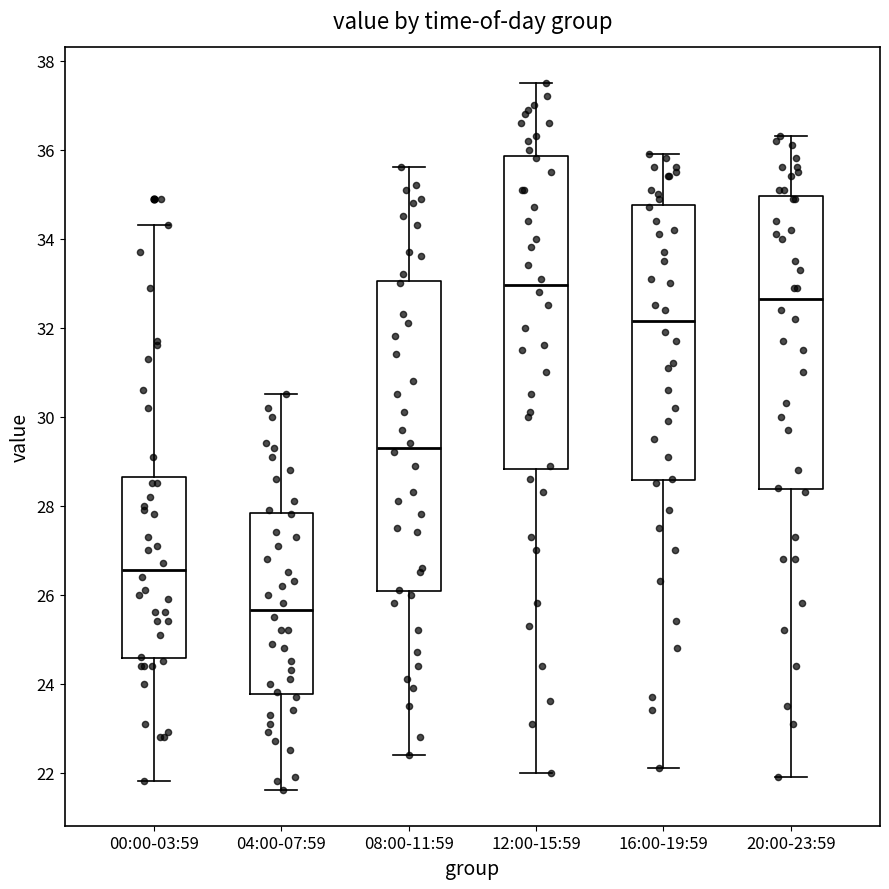

Which box's median line is the lowest?

04:00-07:59